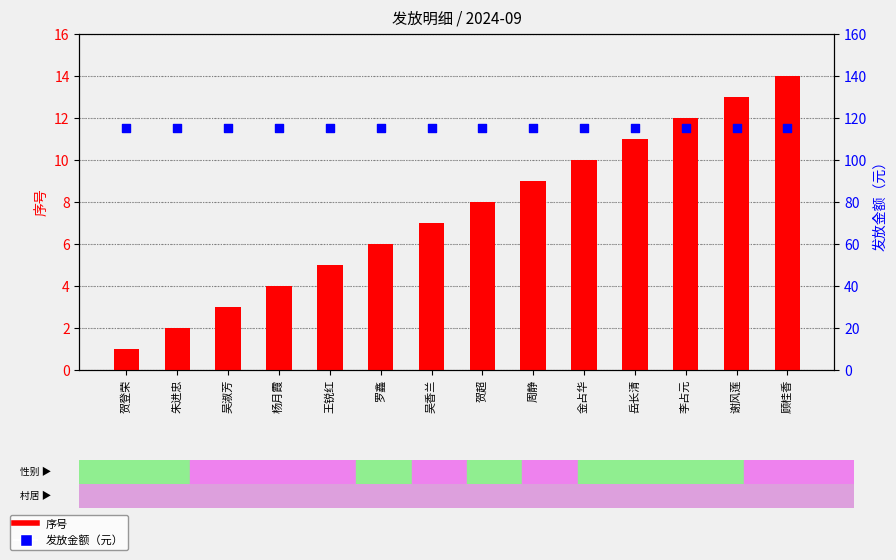

Which series has the widest spread of Y values?

序号